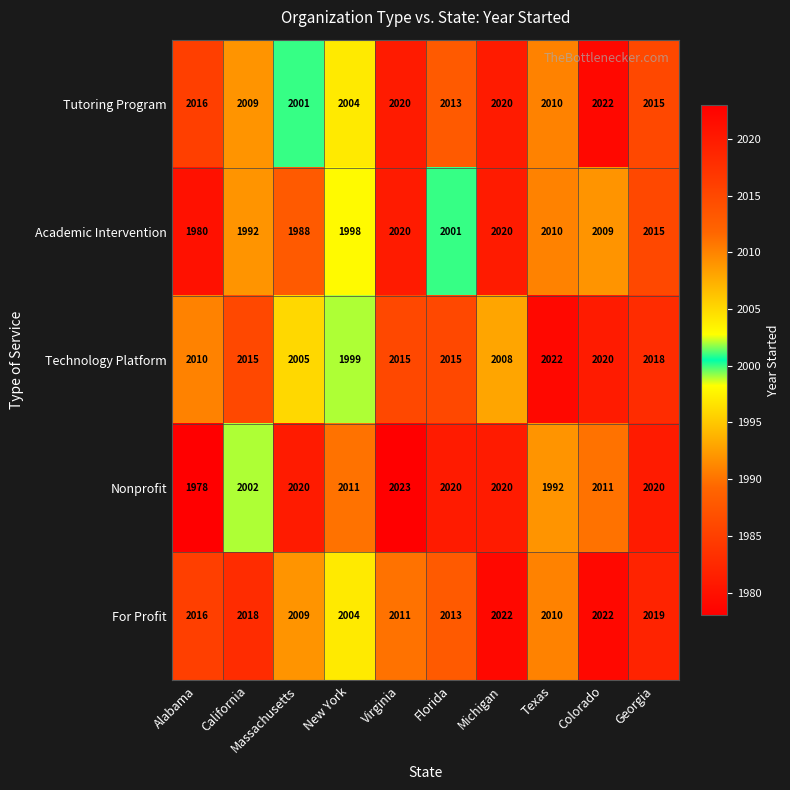

Which series changed the most between Massachusetts and Michigan?

Academic Intervention